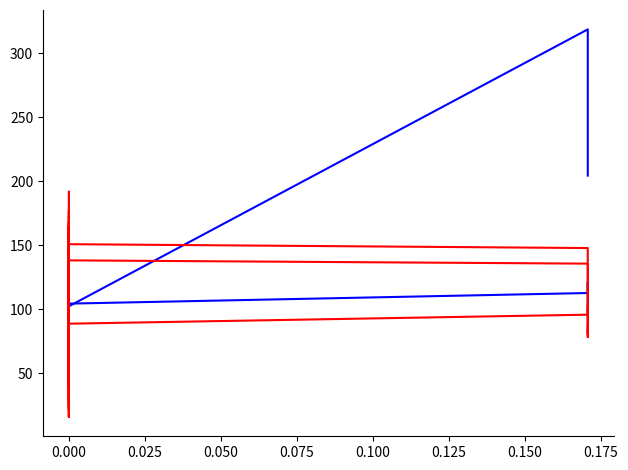

After their last crossing, which series has the higher values: mag. or peak f._2?

mag.